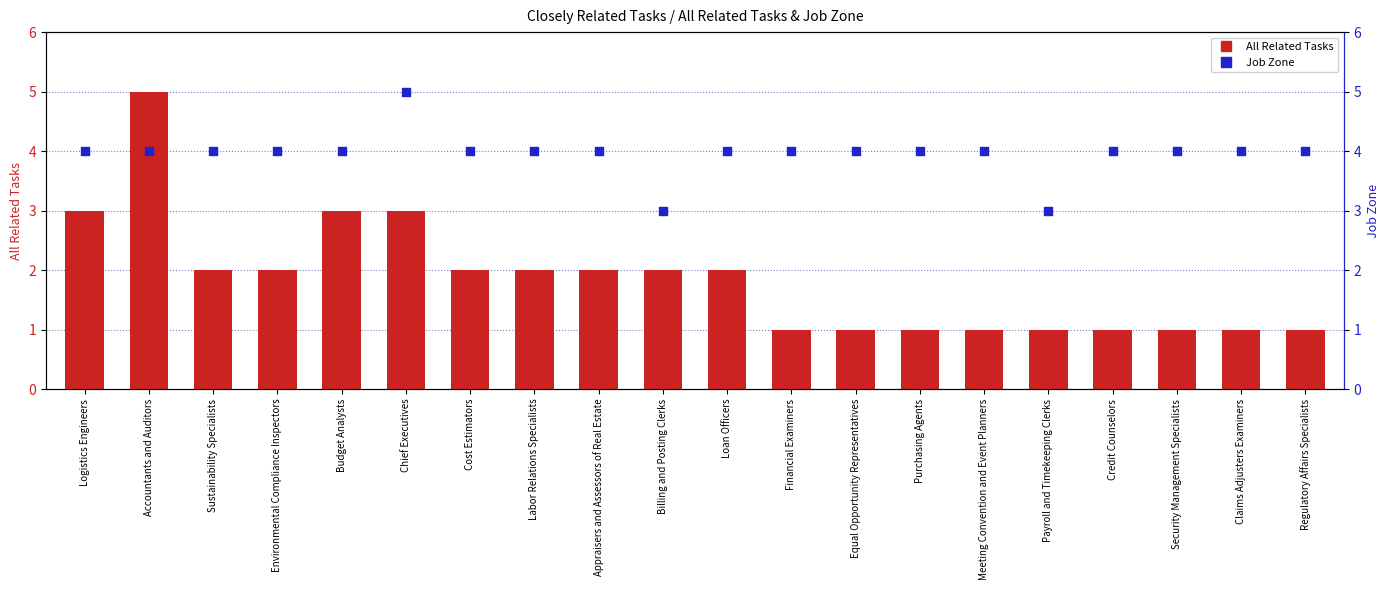

Is the value of All Related Tasks at Security Management Specialists greater than the value of Job Zone at Credit Counselors?

No